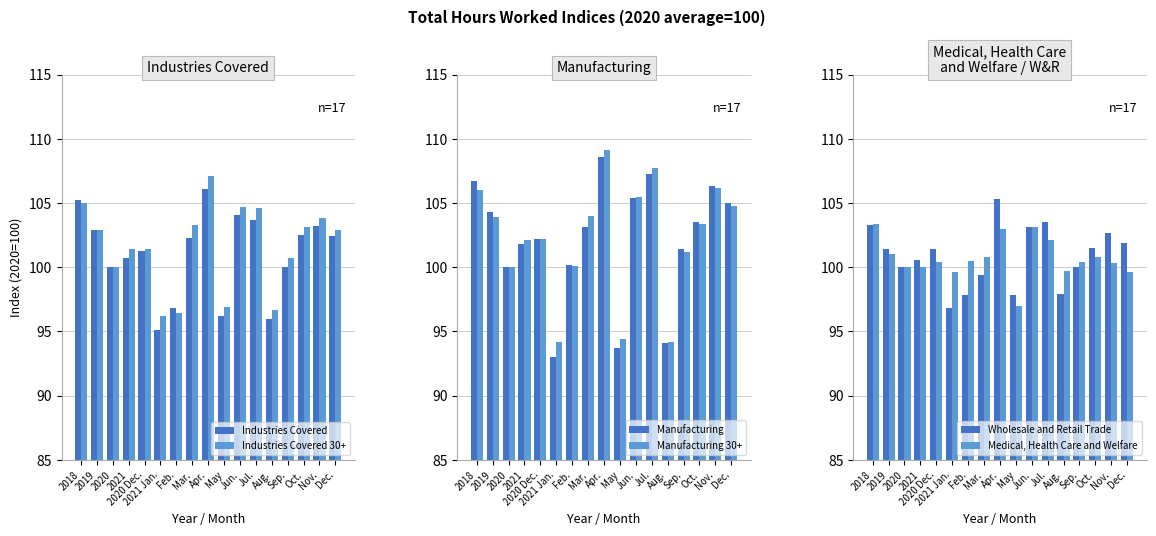

How many values in the Manufacturing series exceed 103?

9